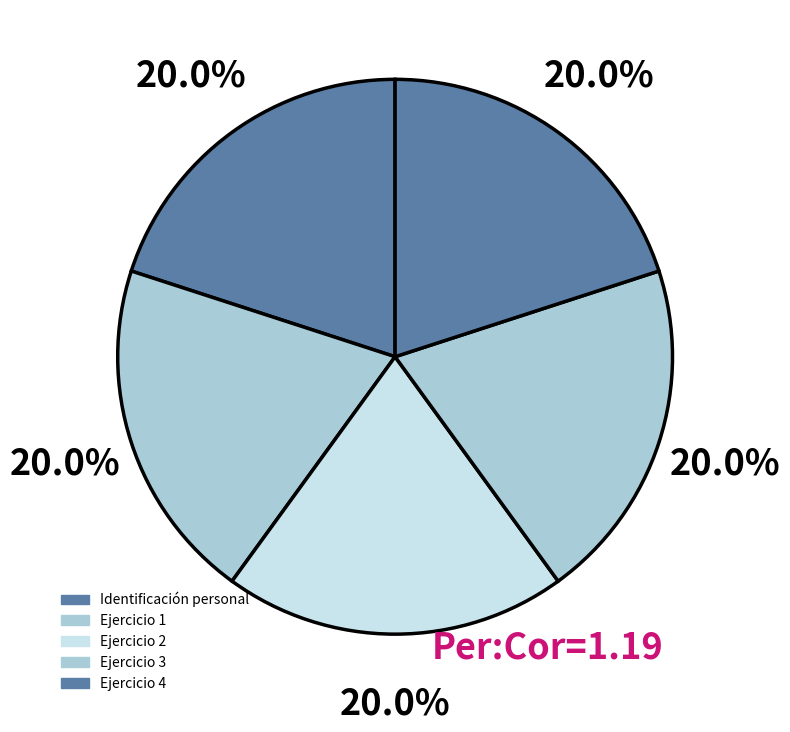

True or false: Ejercicio 2 accounts for 20% of the total.

True